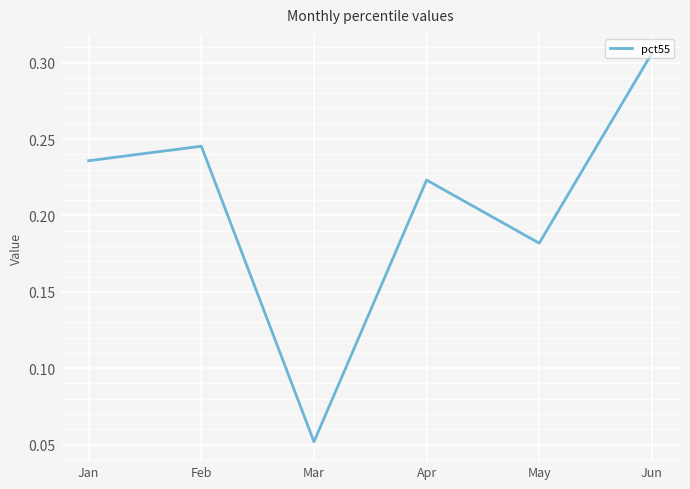

Is it true that the value at Apr is 0.4?

False